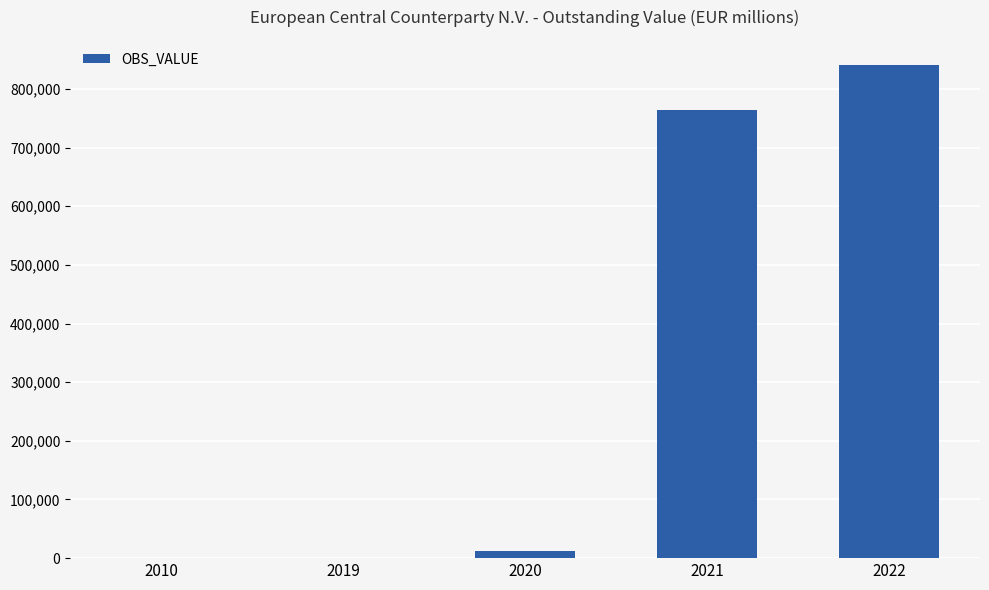

The value at 2021 is 372341. True or false?

False